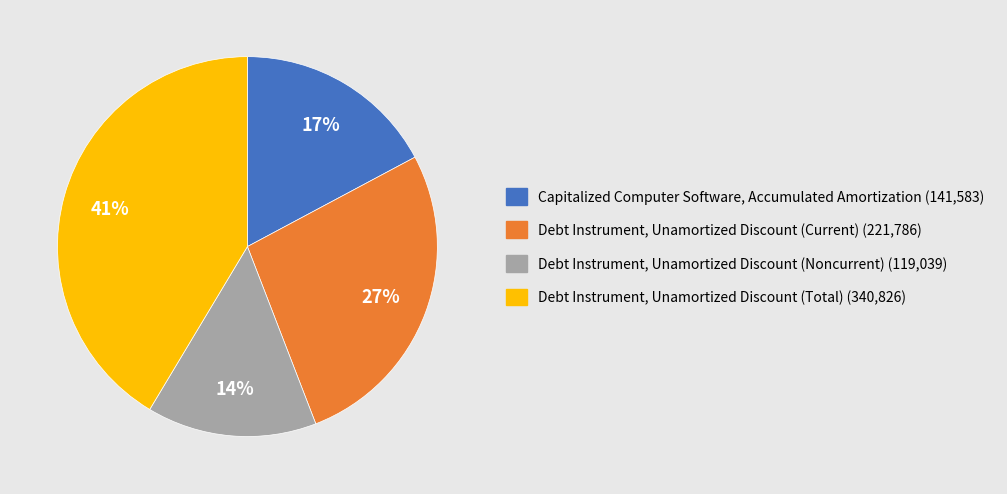

Which slice is the largest?

Debt Instrument, Unamortized Discount (Total)